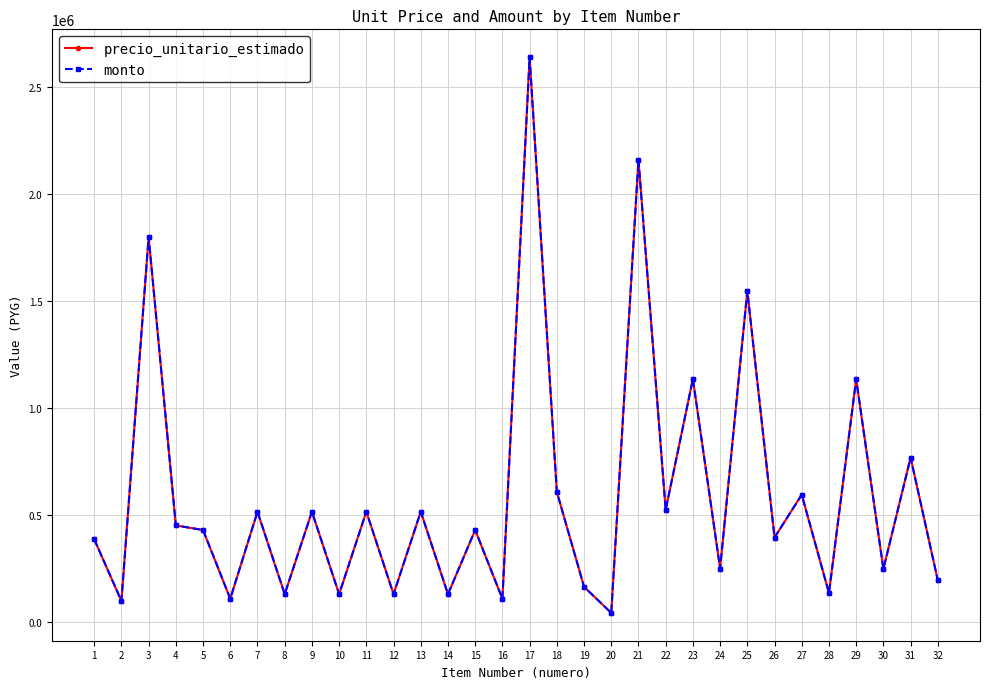

True or false: precio_unitario_estimado and monto intersect in this chart.

False